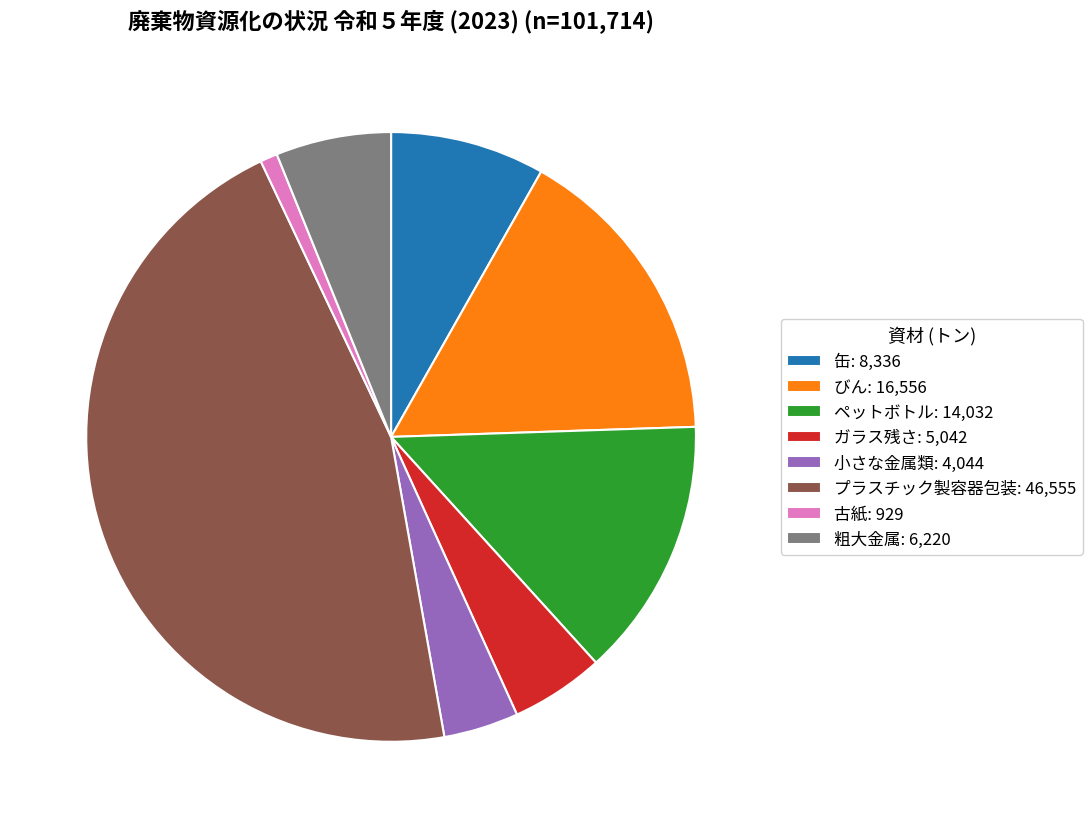

The 缶: 8,336 slice represents 20% of the pie. True or false?

False